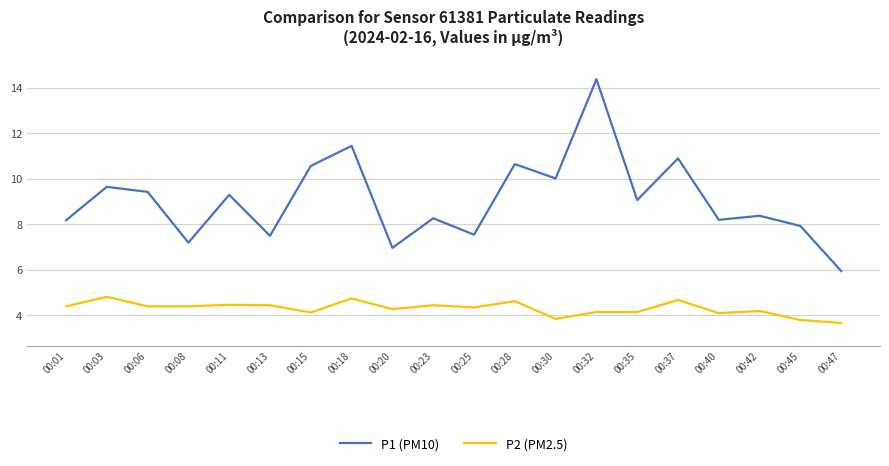

What is the difference between the P1 (PM10) values at 00:32 and 00:40?

6.2